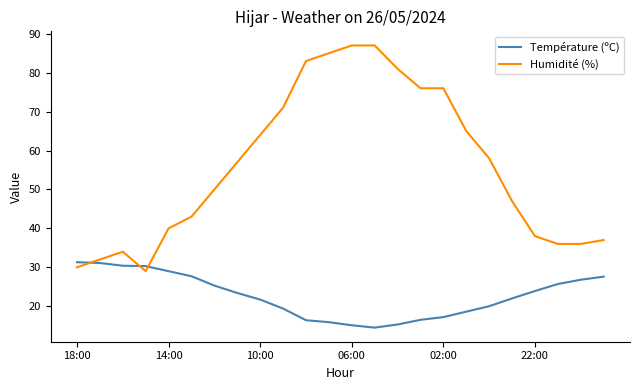

List the series in order of their peak value, highest first.

Humidité (%), Température (ºC)